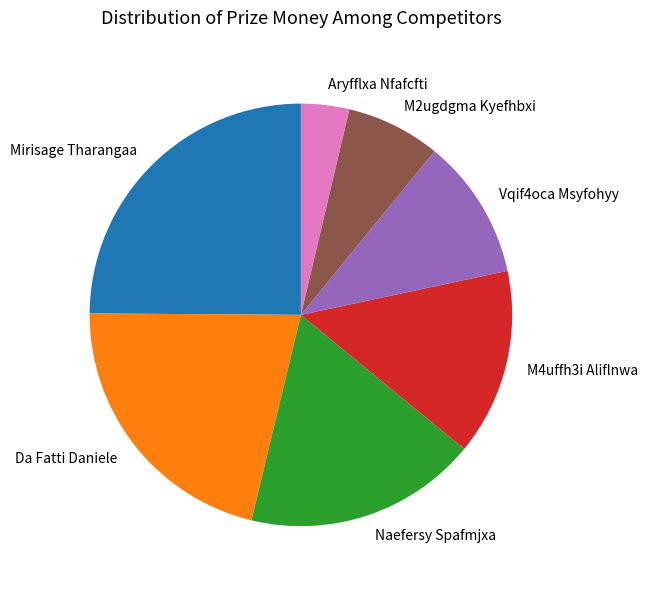

Which slice is the smallest?

Aryfflxa Nfafcfti